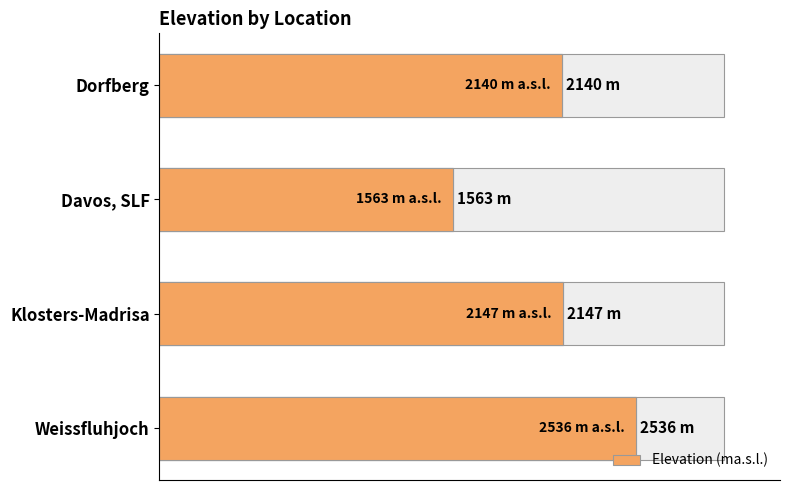

What is the average value?

2096